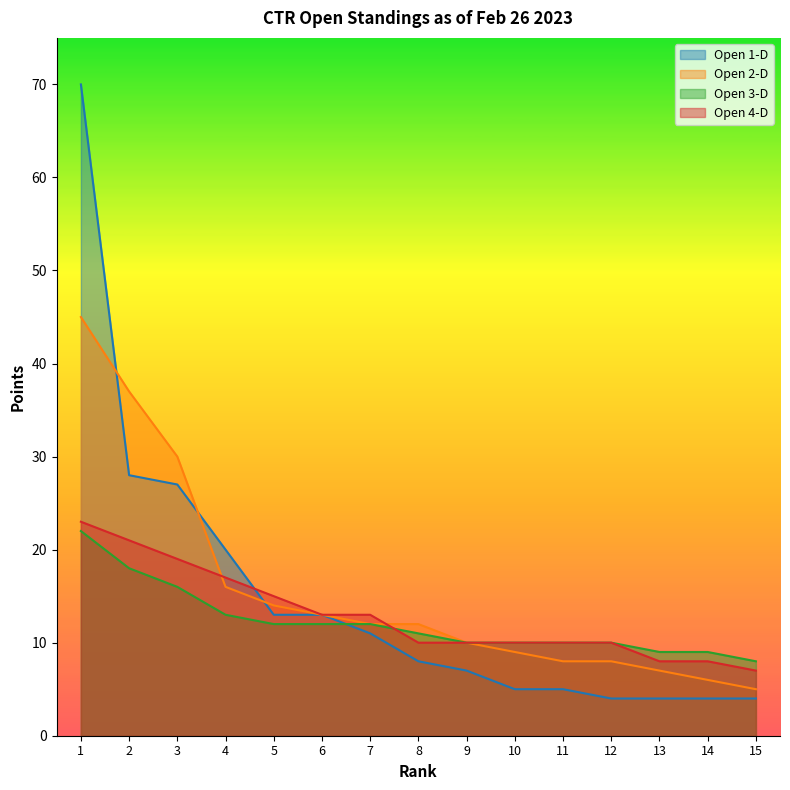

Rank the series by their maximum value, from lowest to highest.

Open 3-D, Open 4-D, Open 2-D, Open 1-D